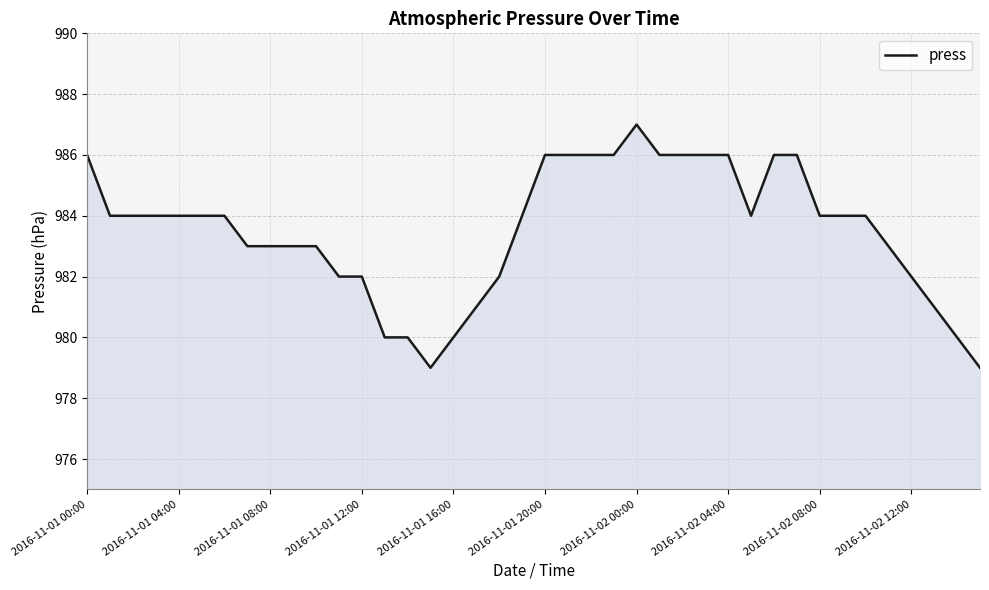

What is the smallest value displayed?

979